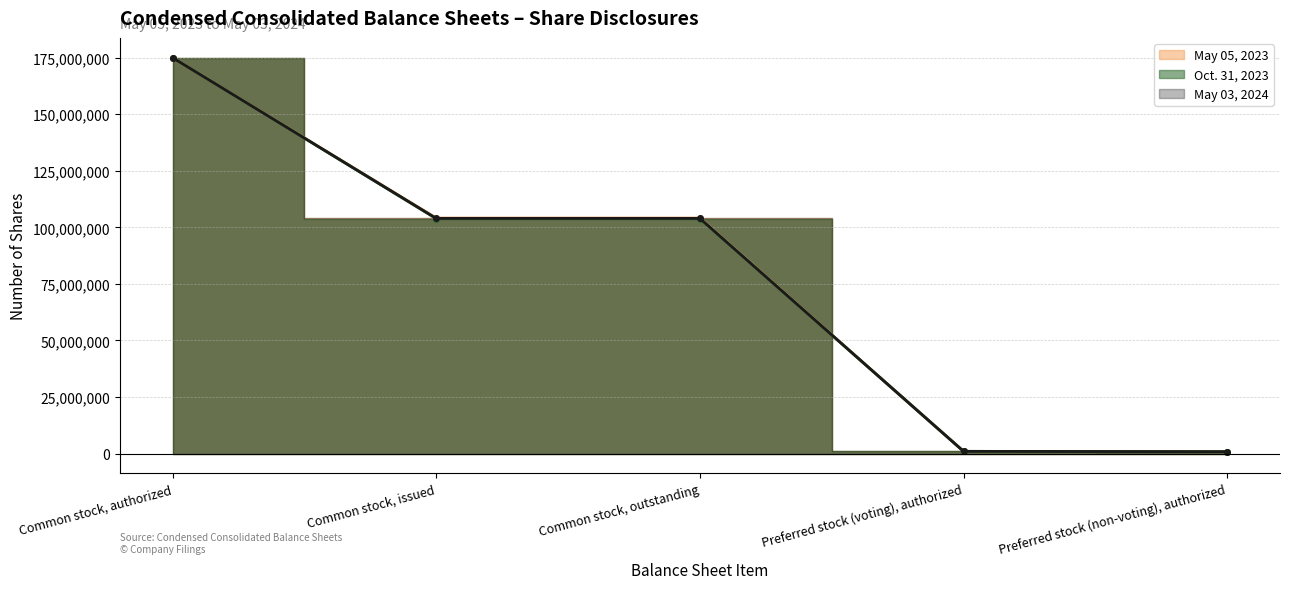

Which series has the largest total across all categories?

May 05, 2023